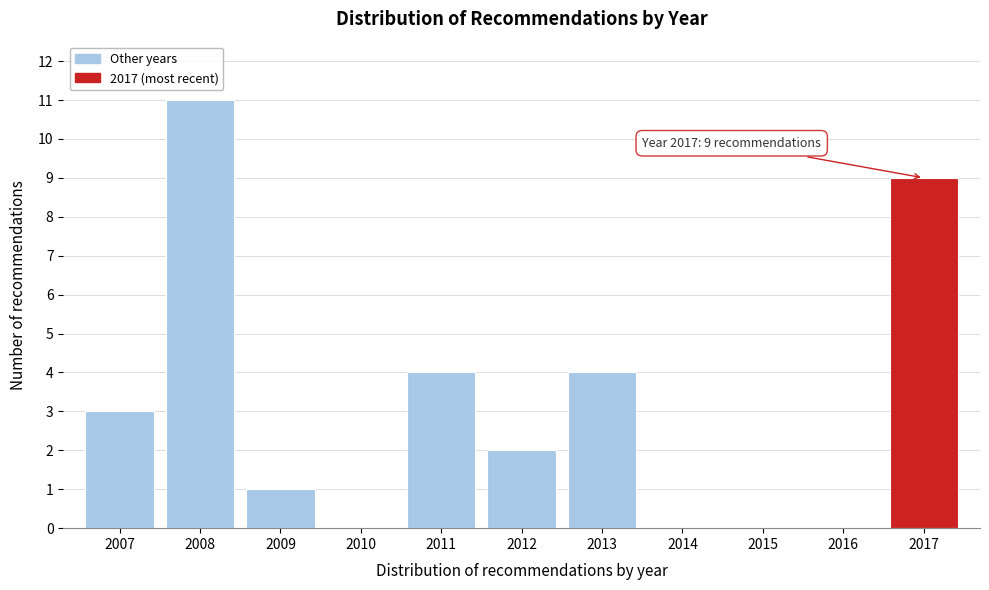

Reading right to left, extract all data points from this chart.

2017=9	2016=0	2015=0	2014=0	2013=4	2012=2	2011=4	2010=0	2009=1	2008=11	2007=3